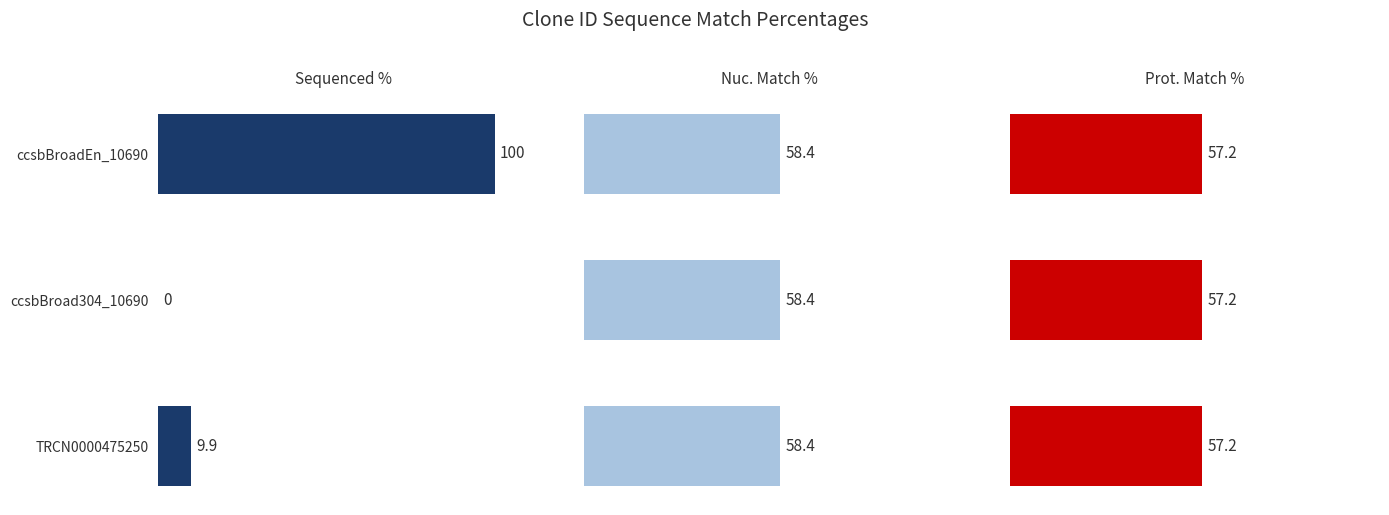

Which series has the largest range (max minus min)?

Sequenced %